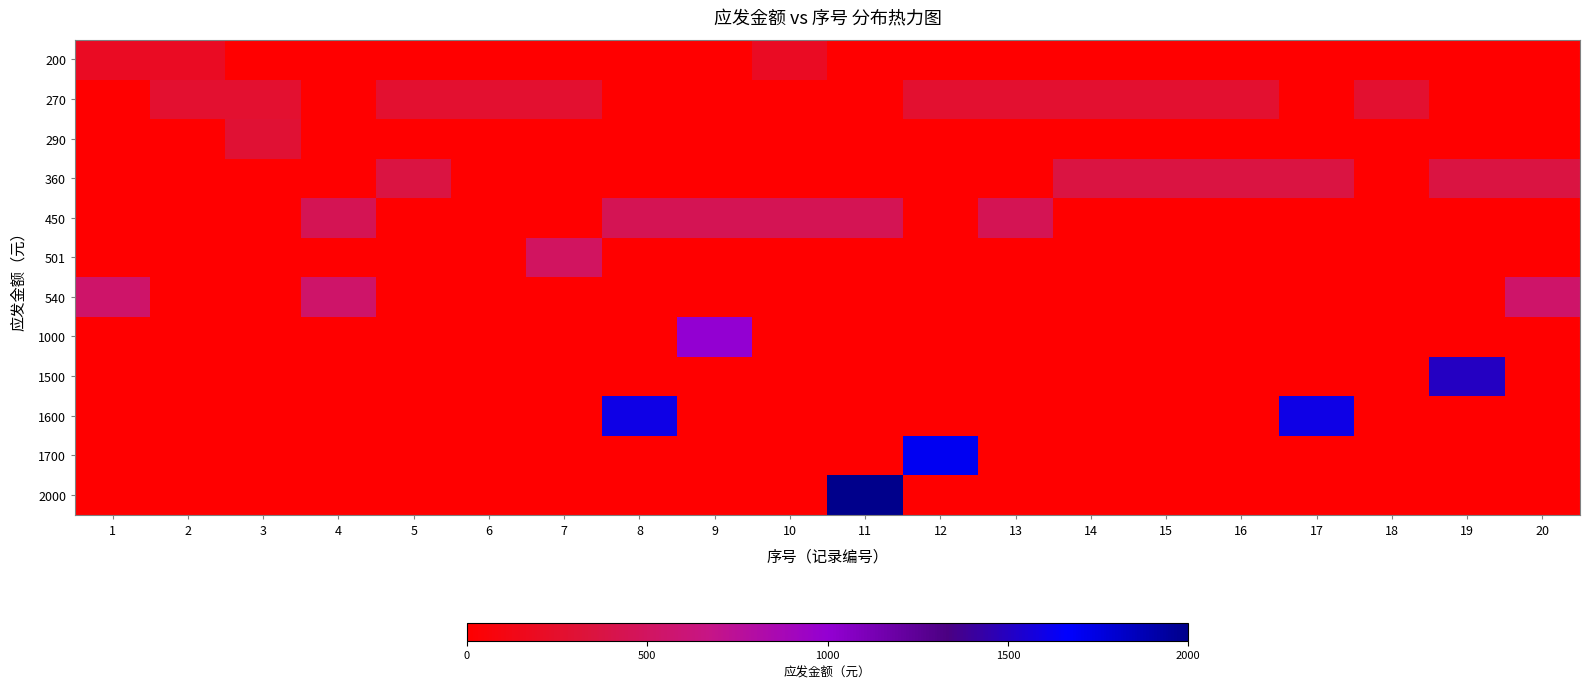

Rank the series at 1 from highest to lowest value.

540, 200, 270, 290, 360, 450, 501, 1000, 1500, 1600, 1700, 2000